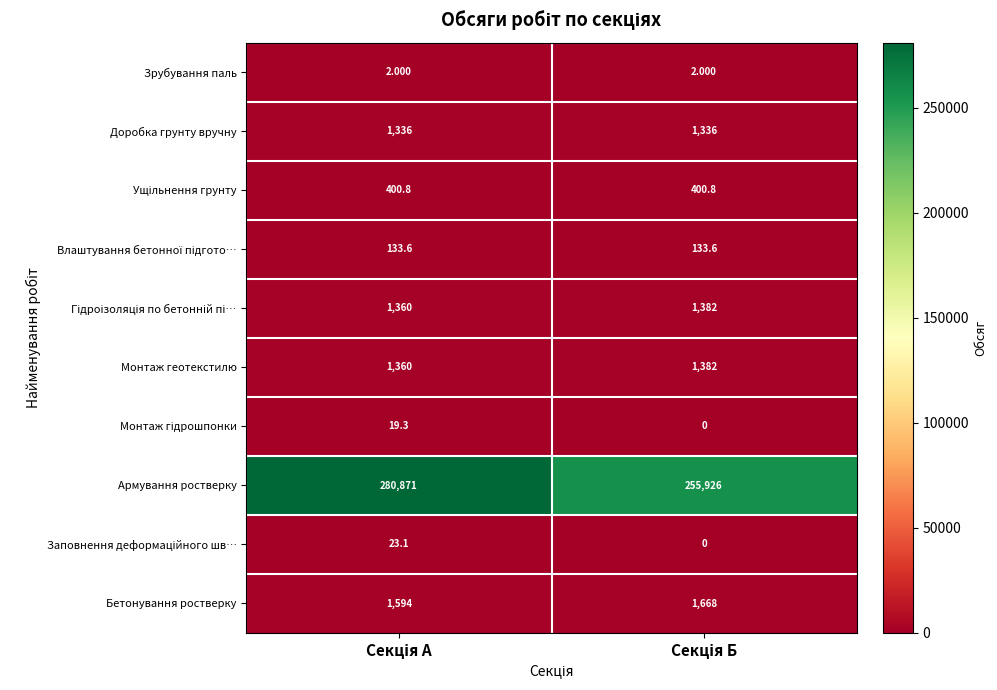

Which series has the largest range (max minus min)?

Армування ростверку